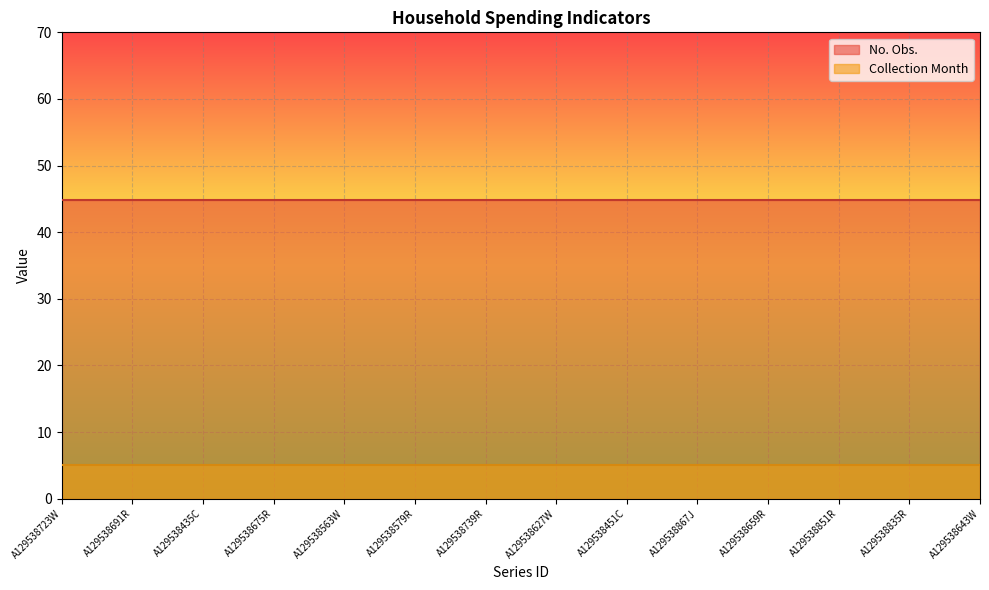

What is the total value across all series at A129538675R?

49.8